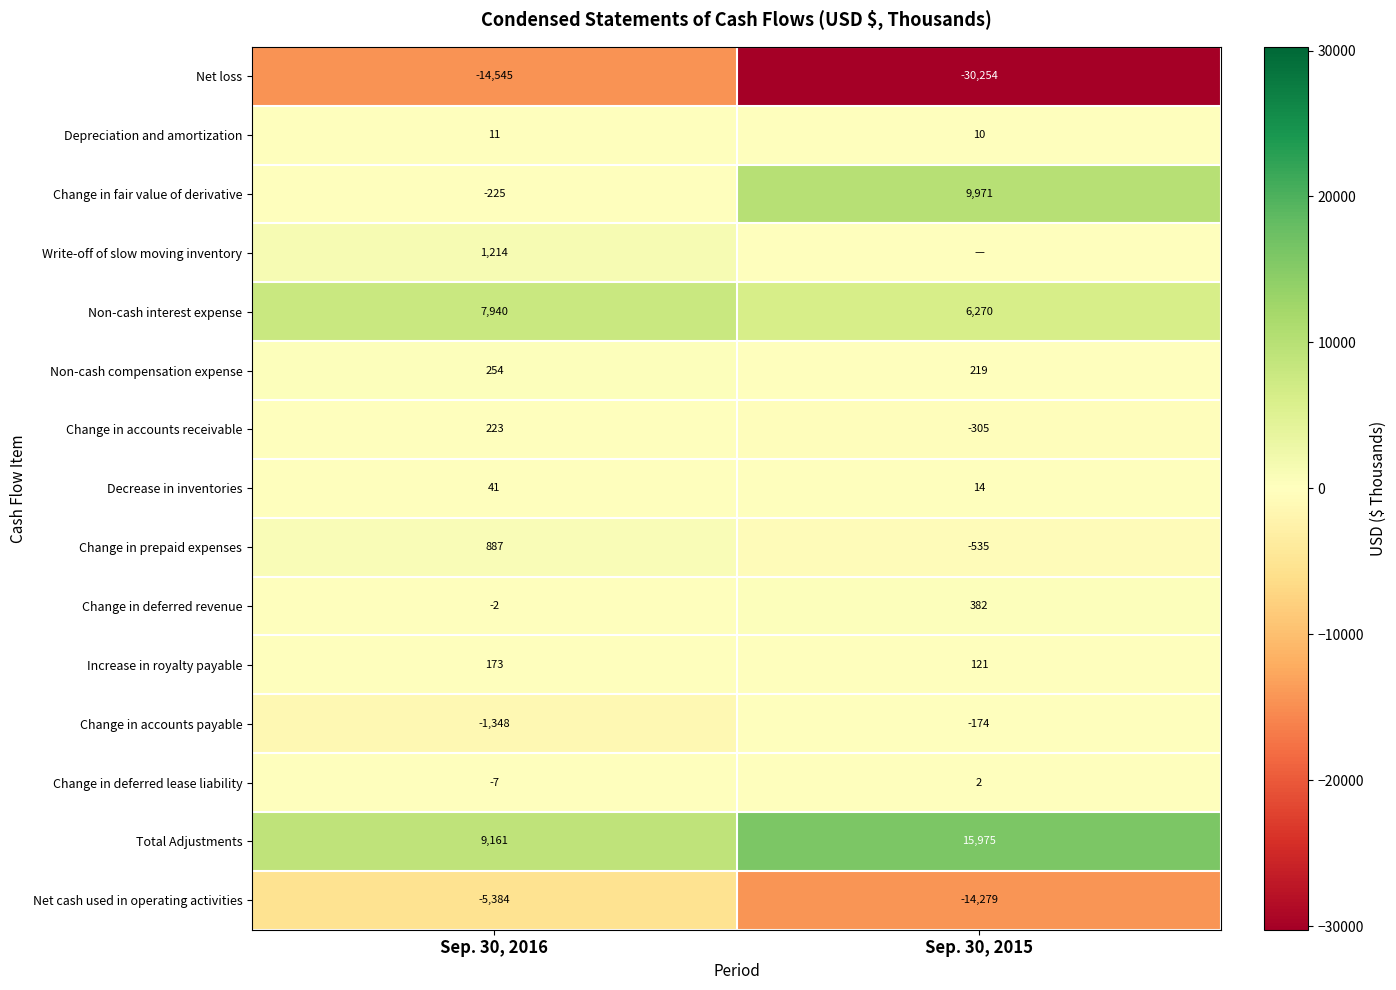

The value of Change in deferred lease liability at Sep. 30, 2016 is -3. True or false?

False